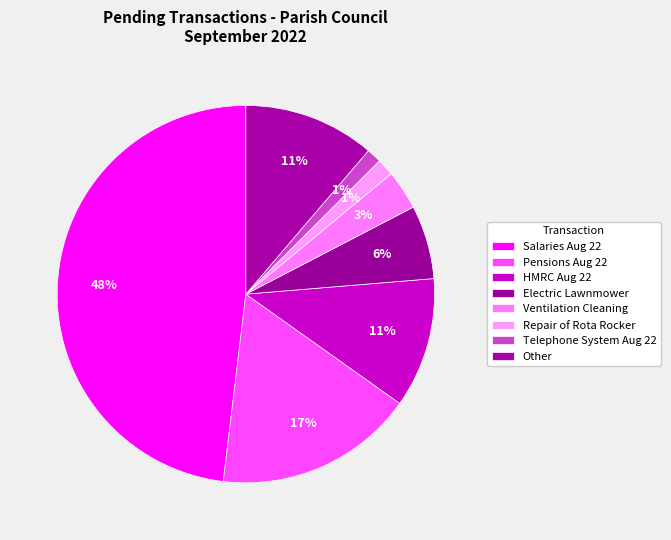

Combined, what portion of the pie is Telephone System Aug 22 and Electric Lawnmower?

7.7%